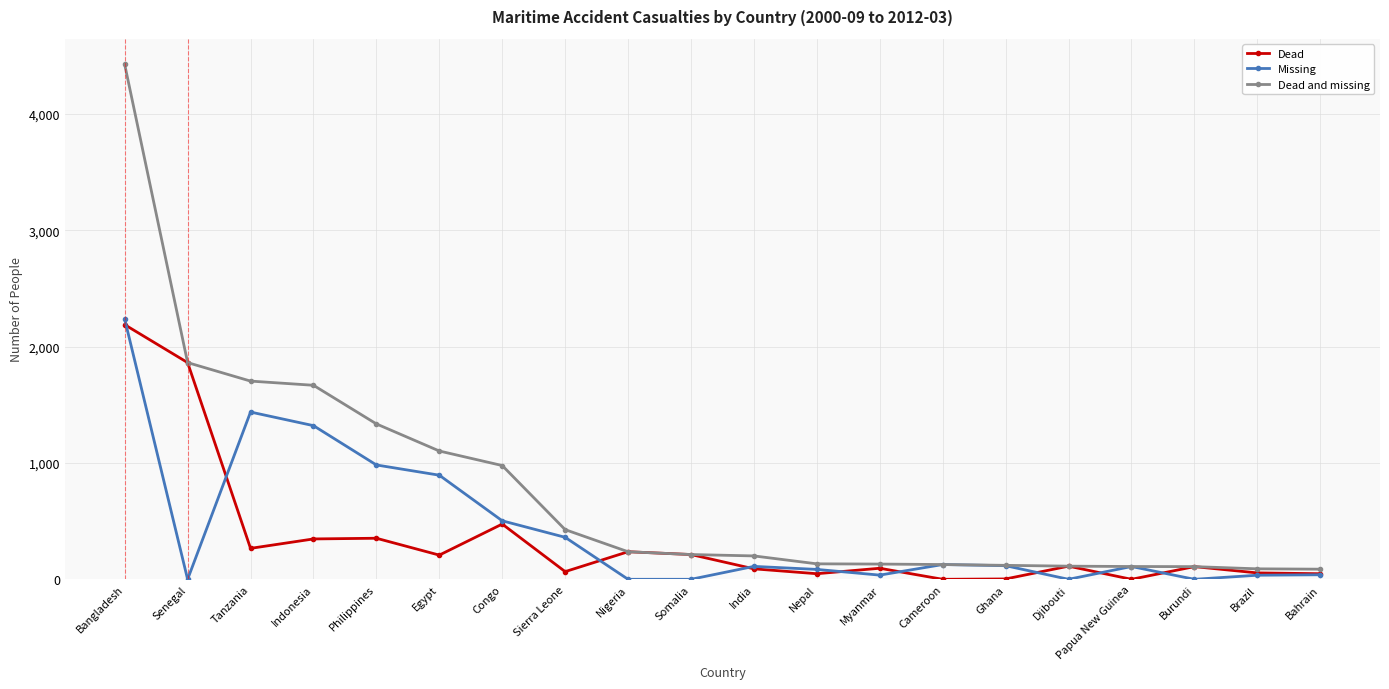

Is it true that Missing equals 1435 at Philippines?

False